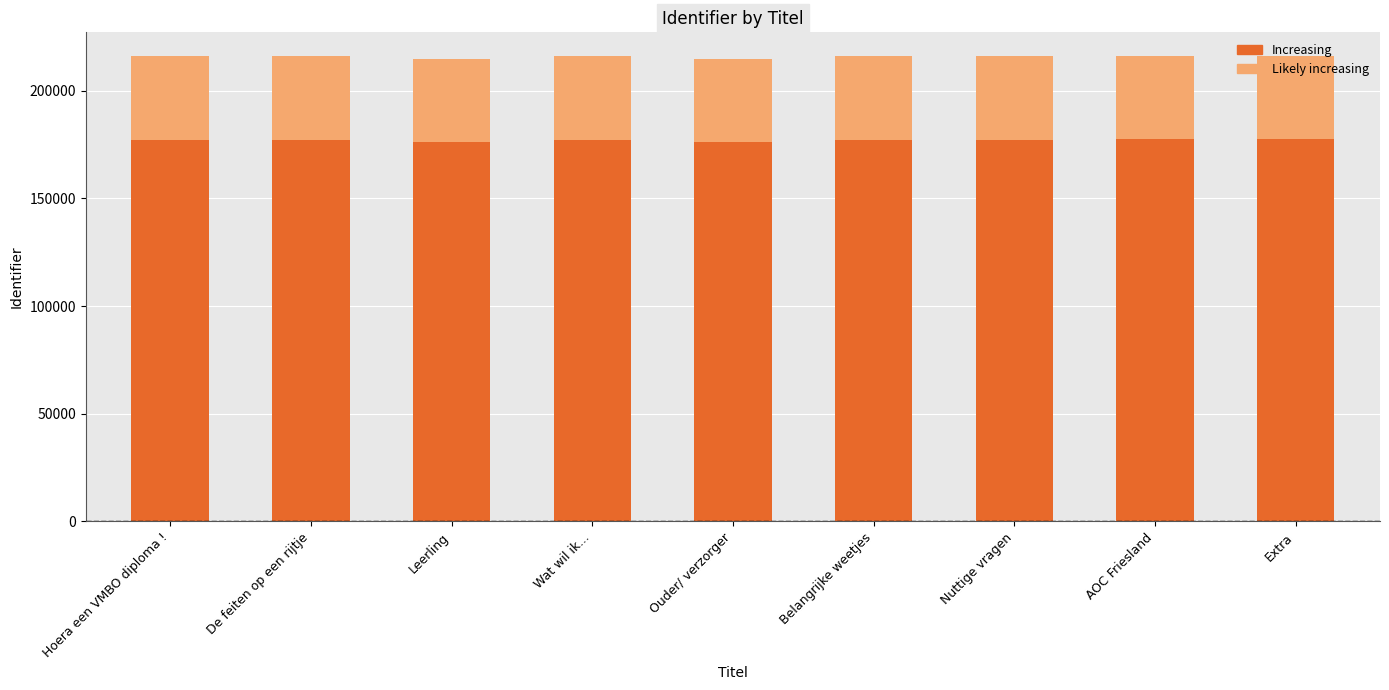

Rank the categories by value from lowest to highest.

Ouder/ verzorger, Leerling, Hoera een VMBO diploma !, De feiten op een rijtje, Belangrijke weetjes, Nuttige vragen, Wat wil ik..., AOC Friesland, Extra